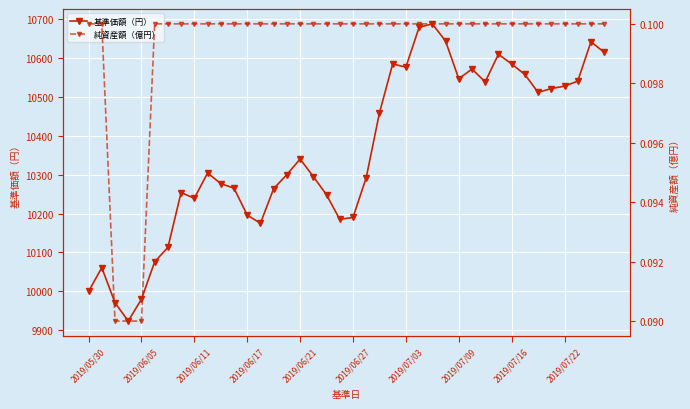

What is the difference between the highest and lowest values at 29?

10570.9